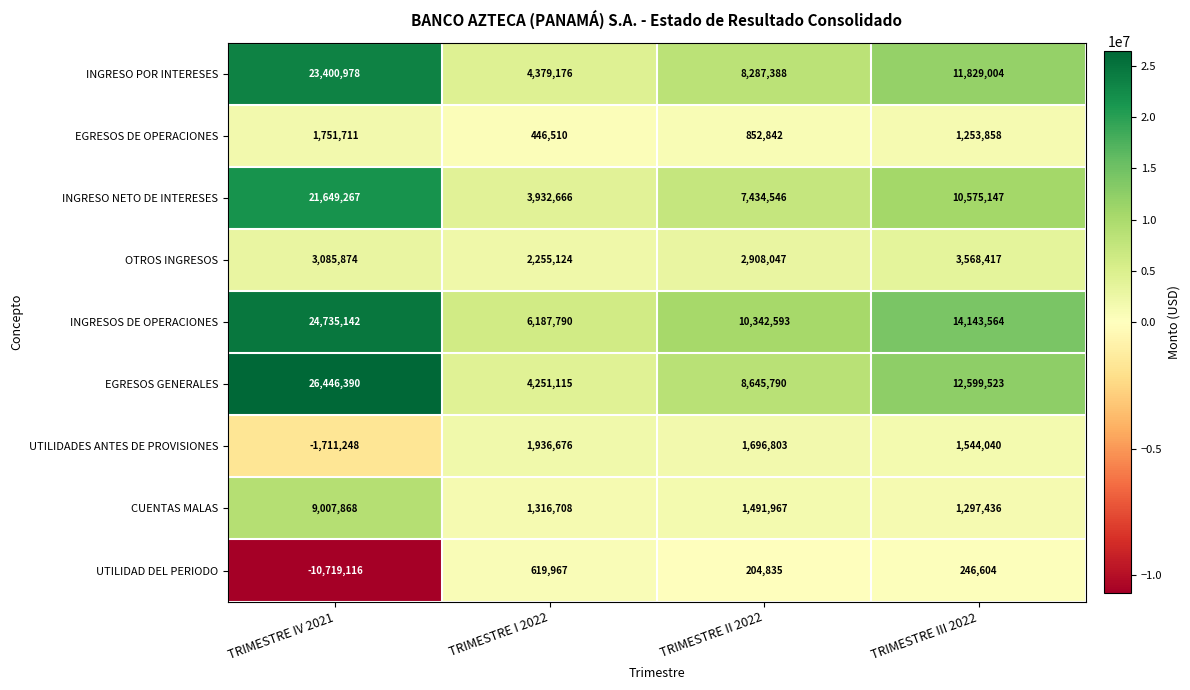

Which category has the lowest value across all series?

TRIMESTRE IV 2021